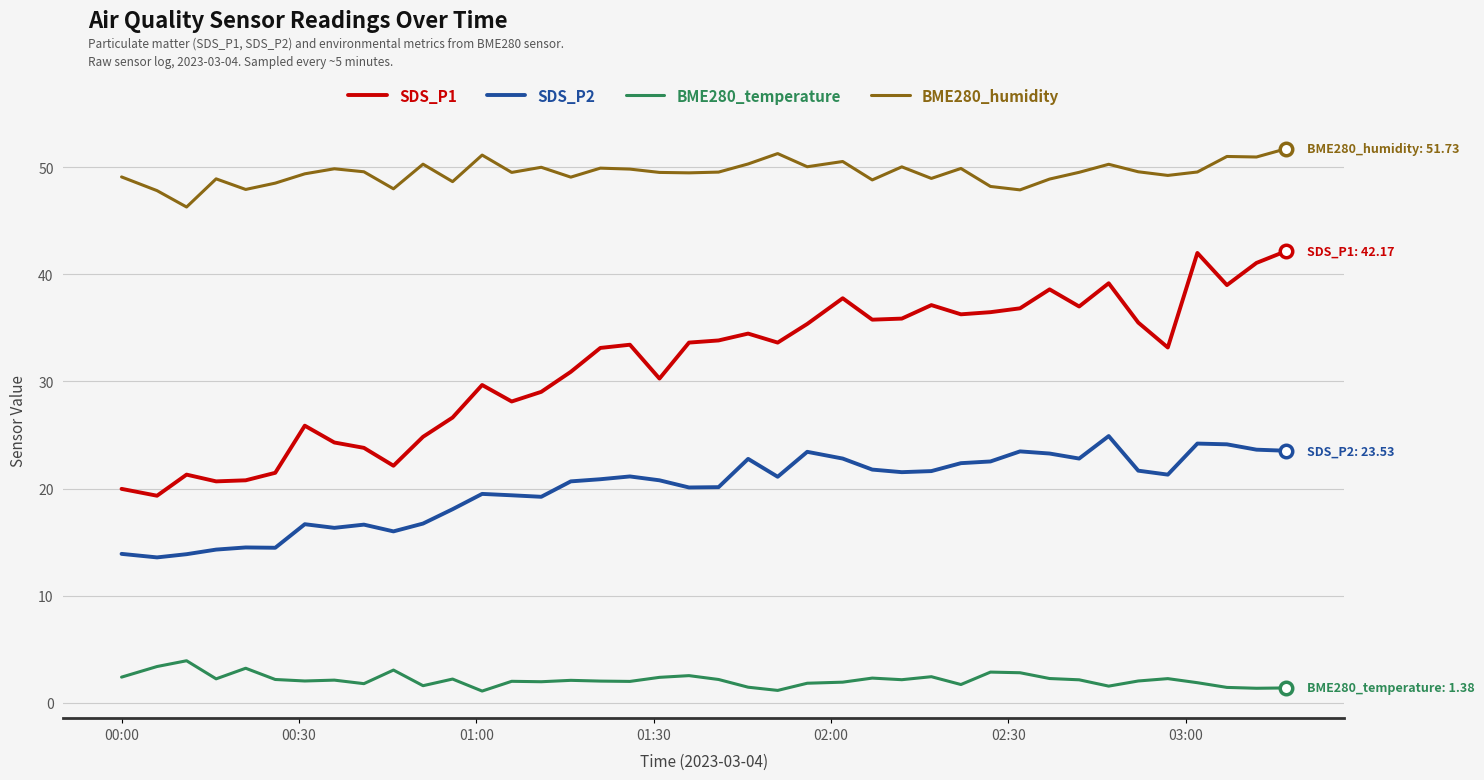

What is the highest value of the SDS_P1 series?

42.2